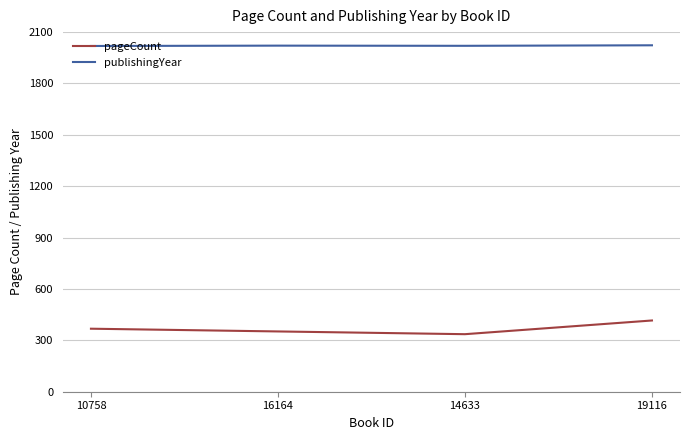

What is the spread (max minus min) of values at 19116?

1607